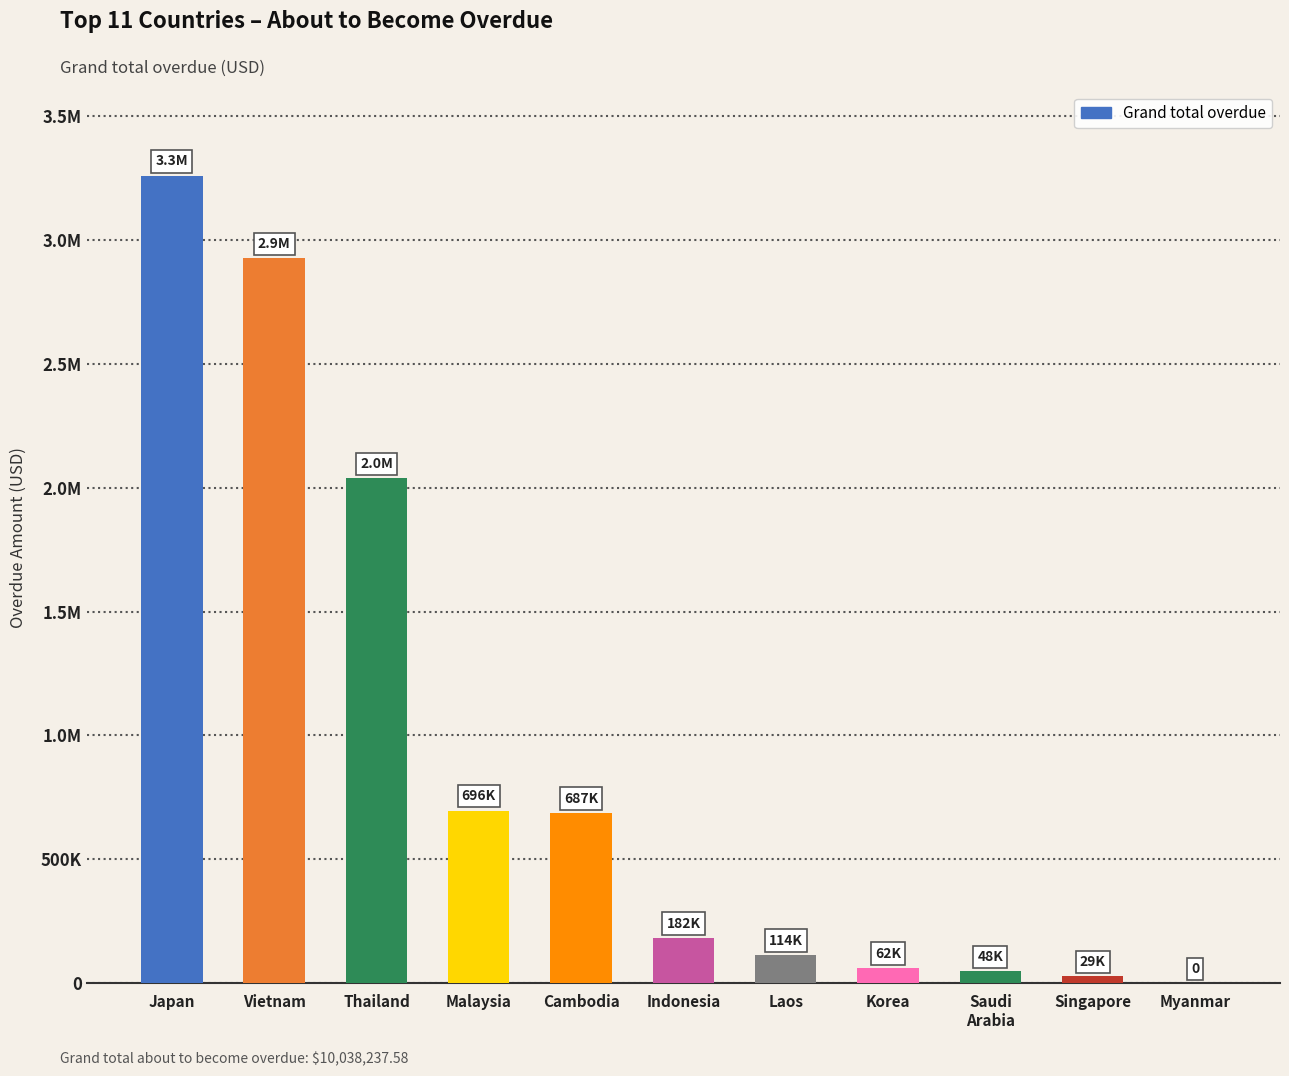

Approximately how many times larger is the value at Singapore compared to Saudi
Arabia?

0.6